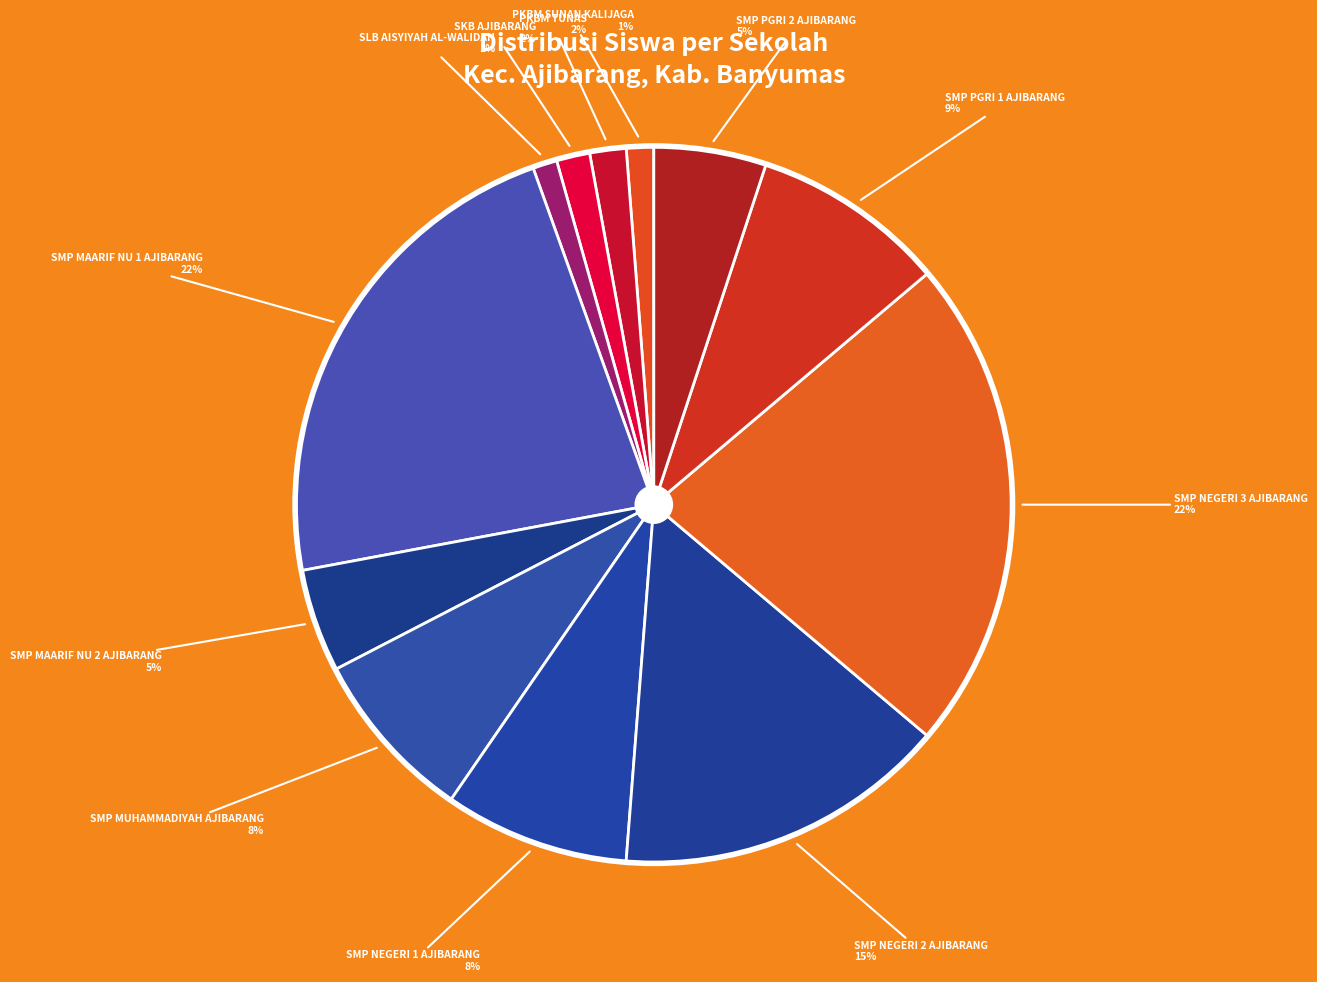

To the nearest percent, what is the difference between the largest and smallest slice percentages?

21%